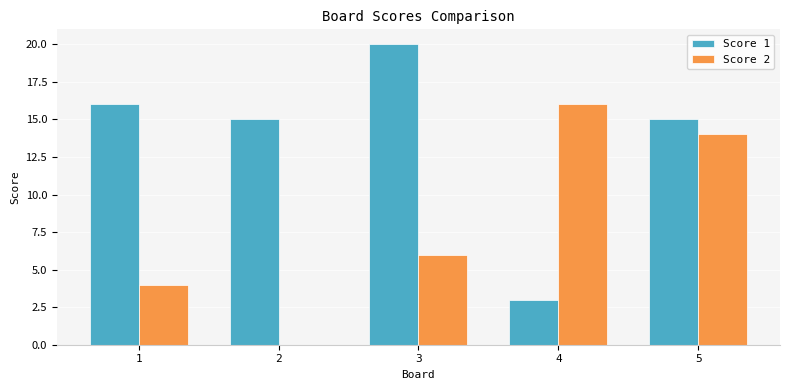

How many positive values does the Score 2 series have?

4